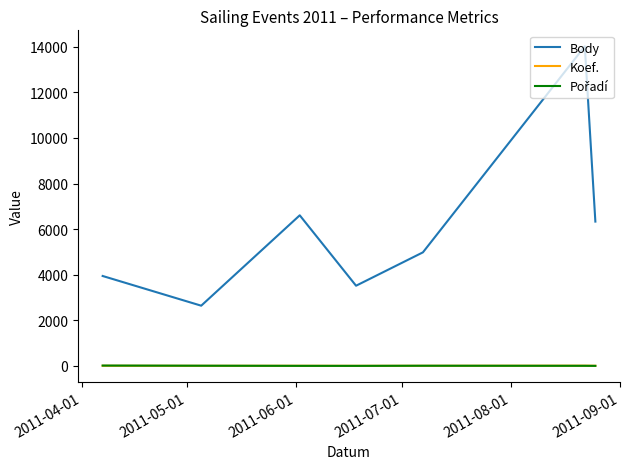

Which series has the largest total across all categories?

Body